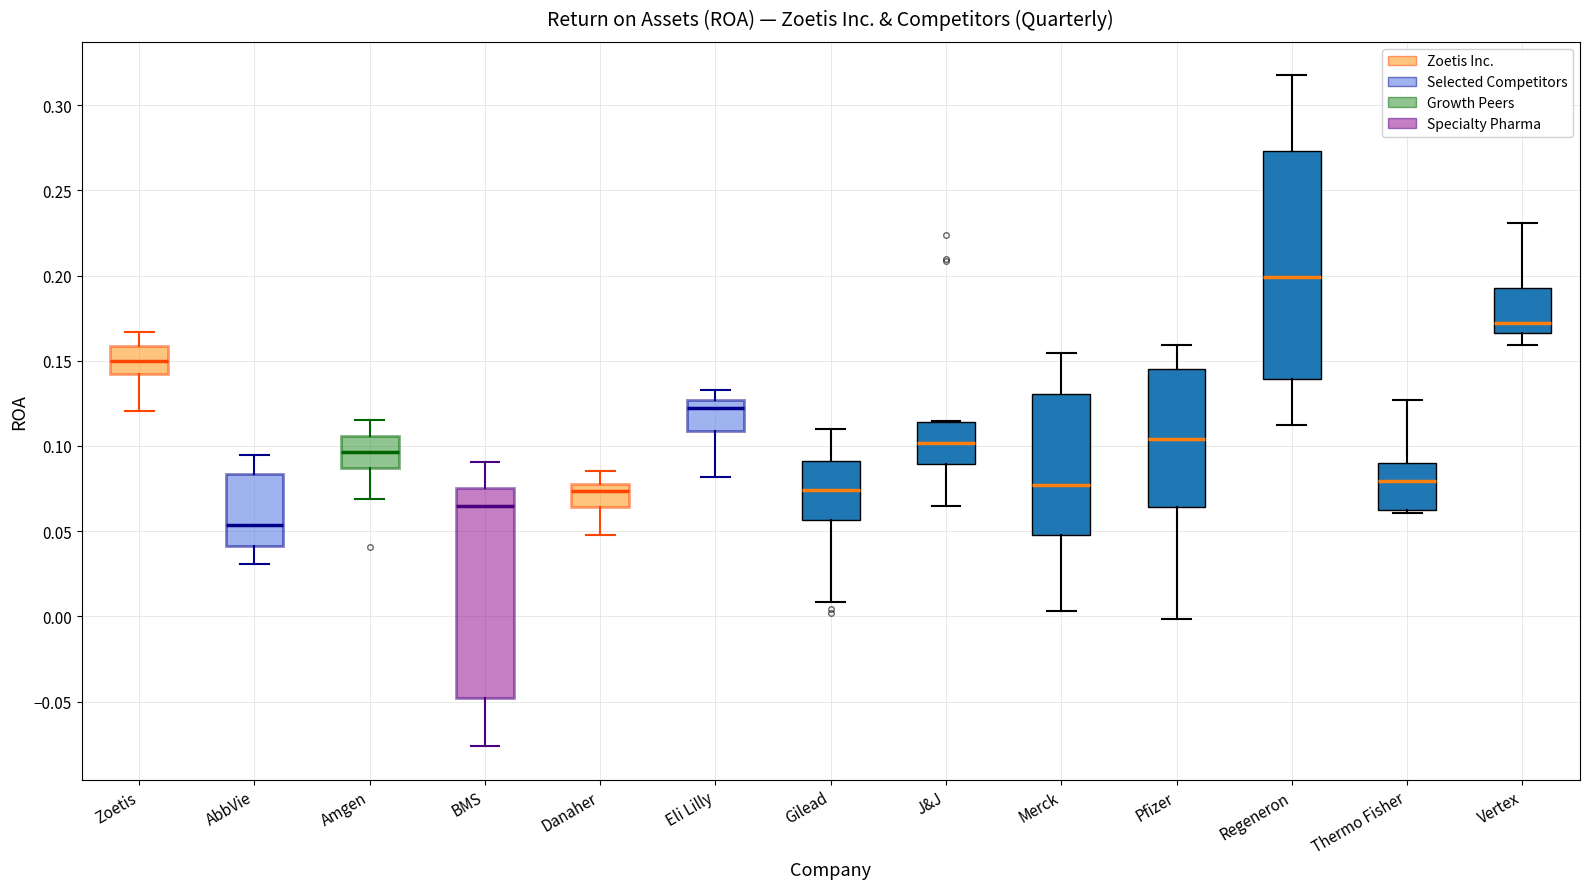

Where does the lower whisker of the box for J&J end on the y-axis? The values are not printed on the chart, so give them approximately, as read against the axis.

0.065